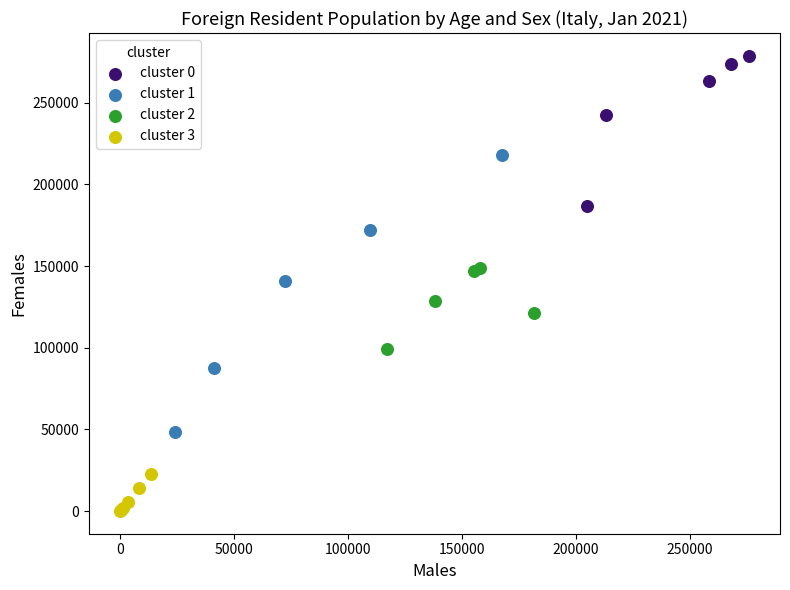

Which series has the widest spread of Y values?

cluster 1